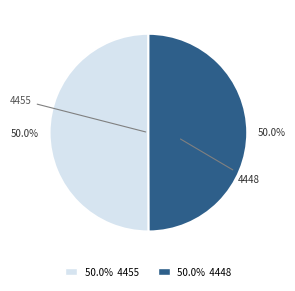

True or false: 4448 accounts for 50% of the total.

True